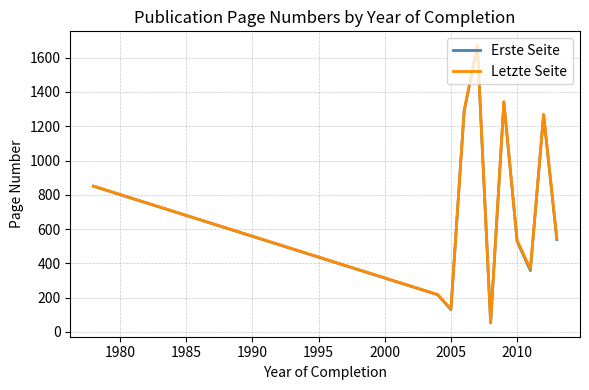

Which series has the largest range (max minus min)?

Letzte Seite